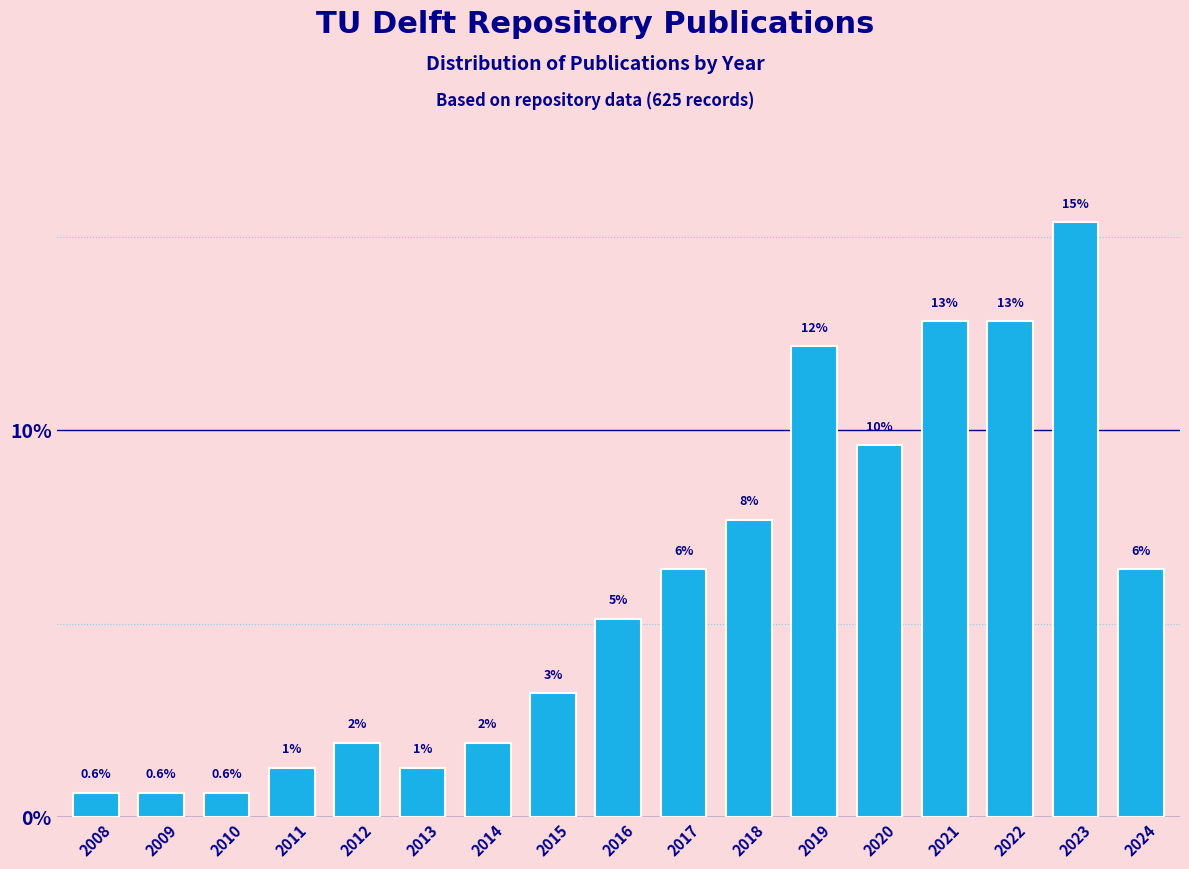

How many bars are there in total?

17